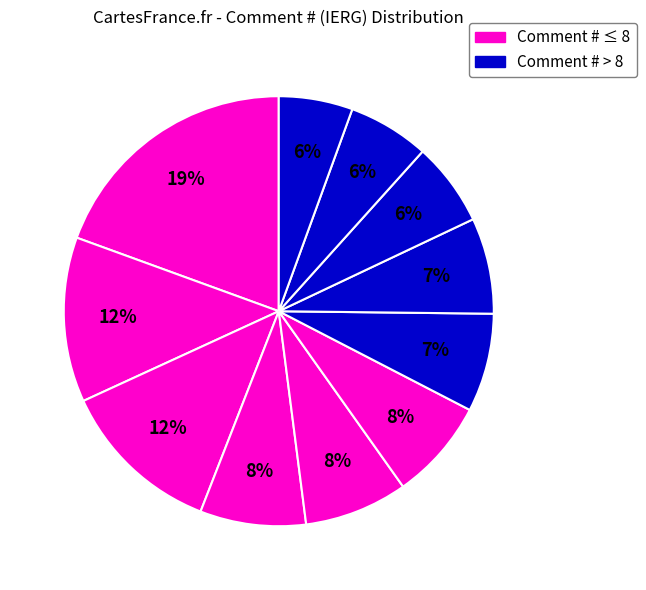

How many segments does this pie chart have?

11